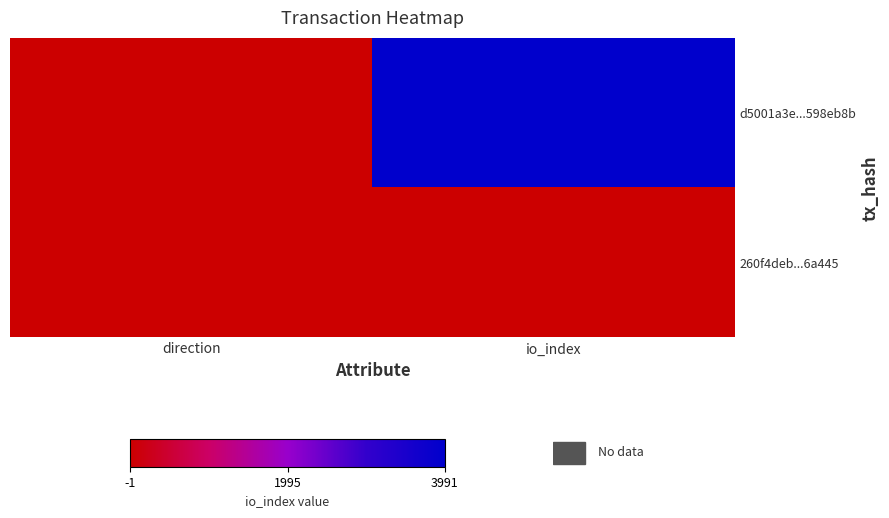

Which label corresponds to the smallest value in the chart?

direction